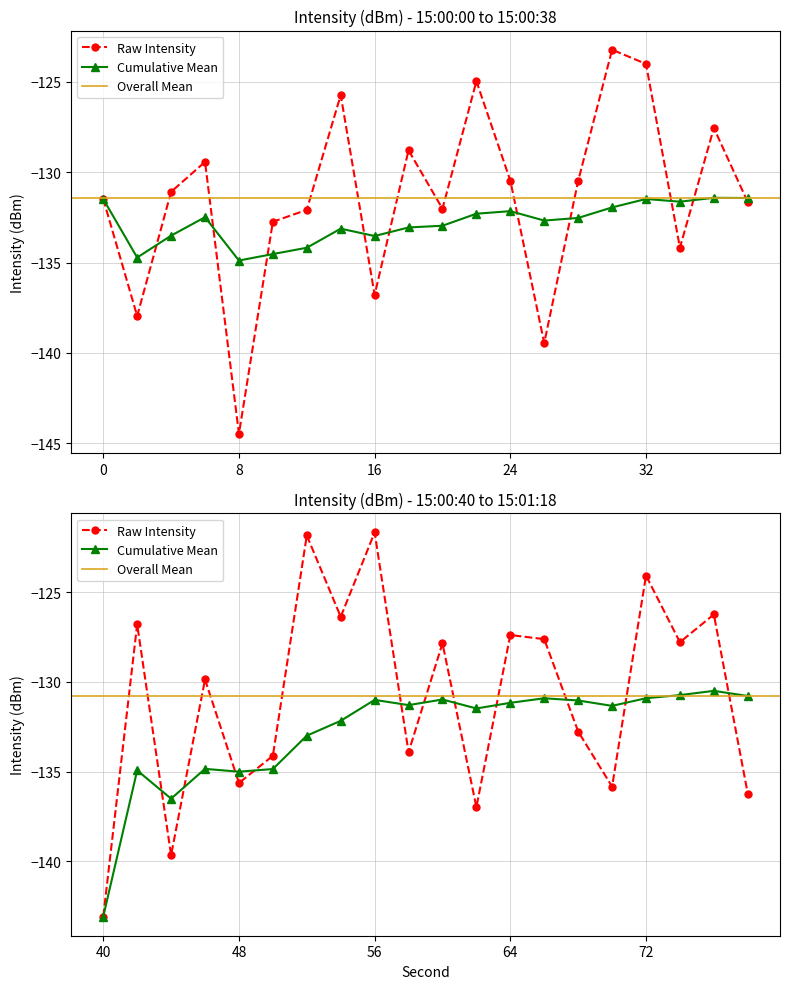

What is the minimum value shown in the chart?

-144.5